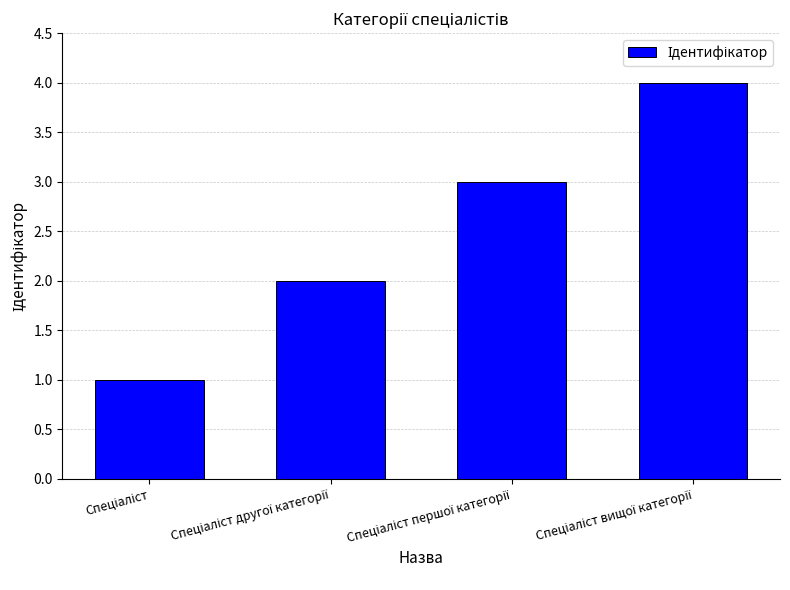

What is the difference between the maximum and minimum values?

3